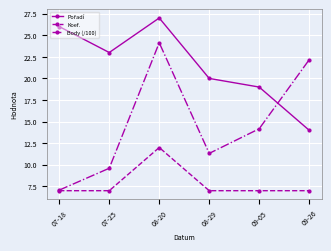

What is the value of the Body (/100) point at the 1st from the left?

7.1